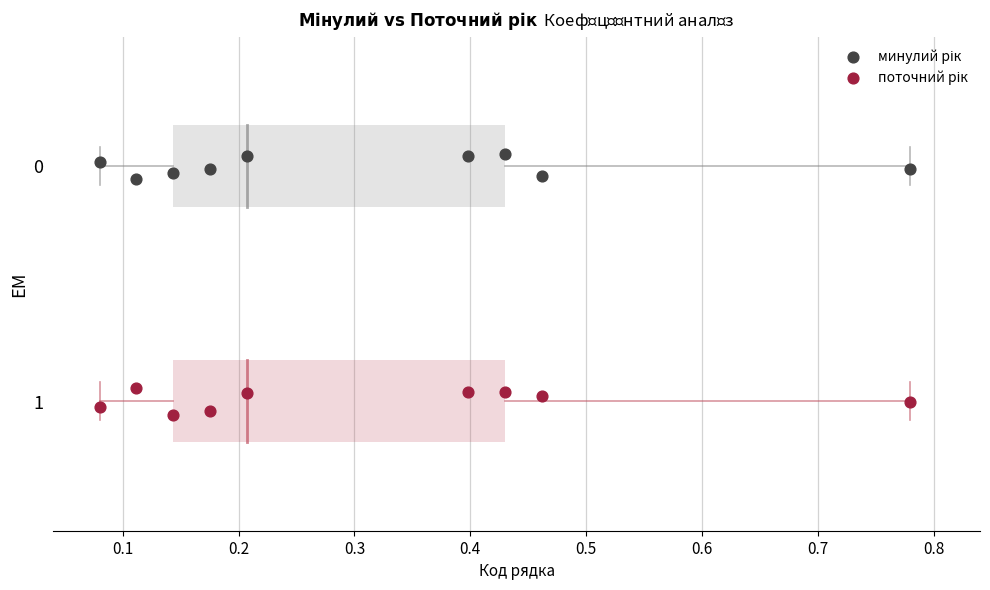

What is the X range (max minus min) for the scatter plot?

0.7